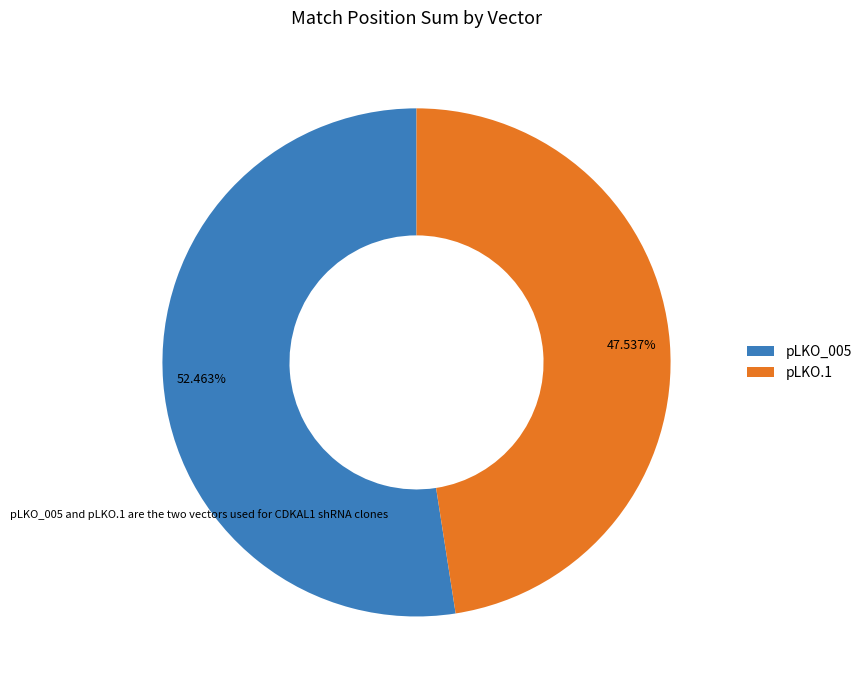

Does any single category account for the majority?

Yes